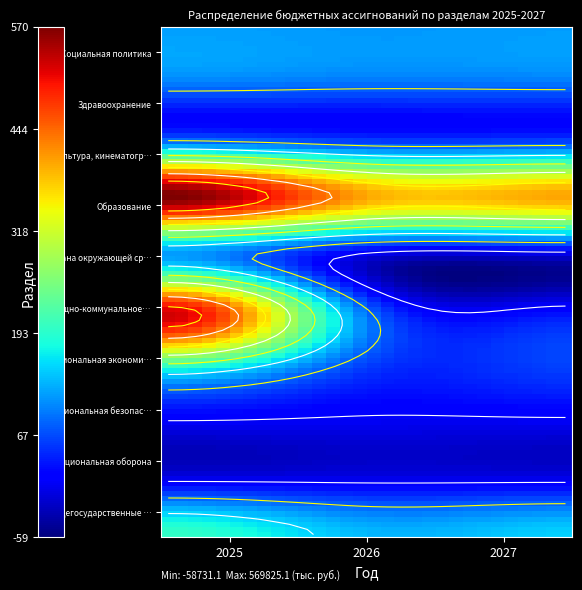

Reading left to right, extract all data points from this chart.

198667.8	943.2	8533.5	203169.4	515265.6	118030.8	569825.1	86980.8	95000.0	120000.0